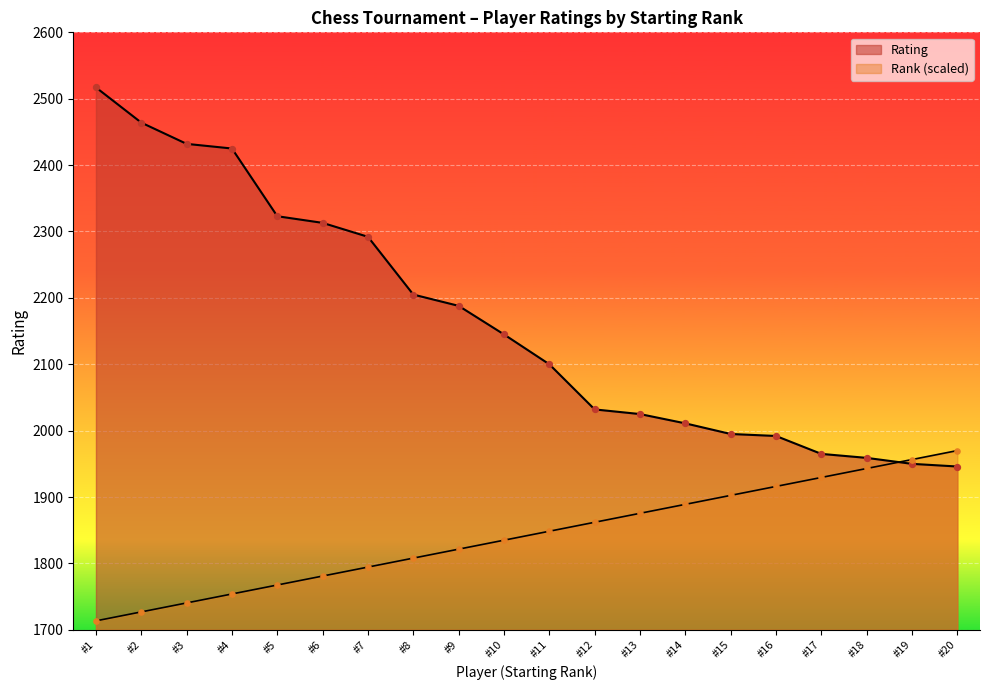

Which series contains the highest Y value?

Rating